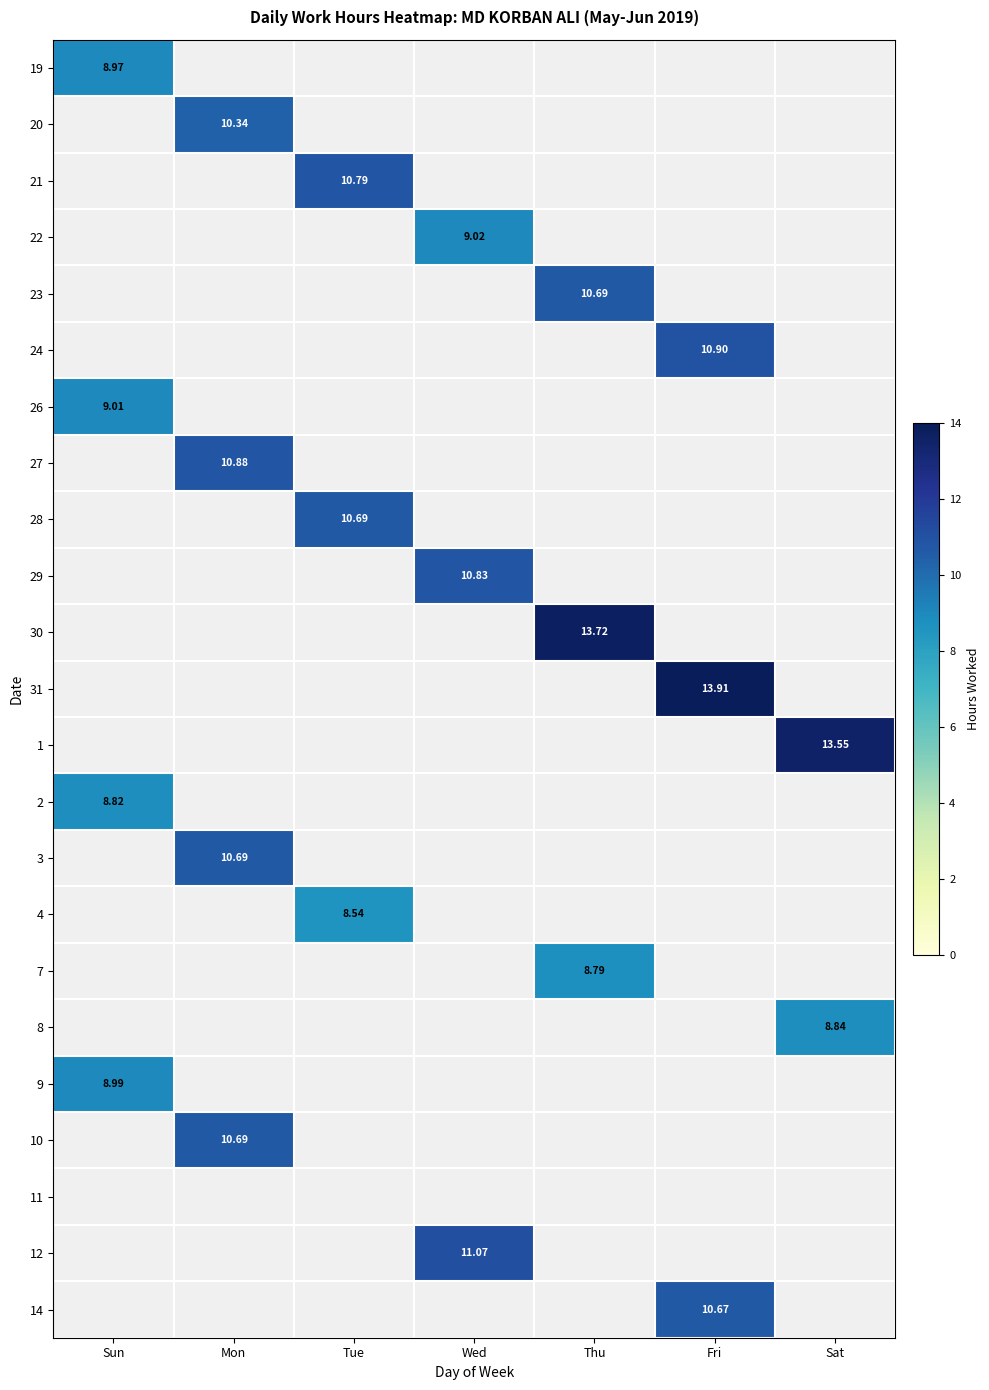

How many values in 2 are above zero?

1